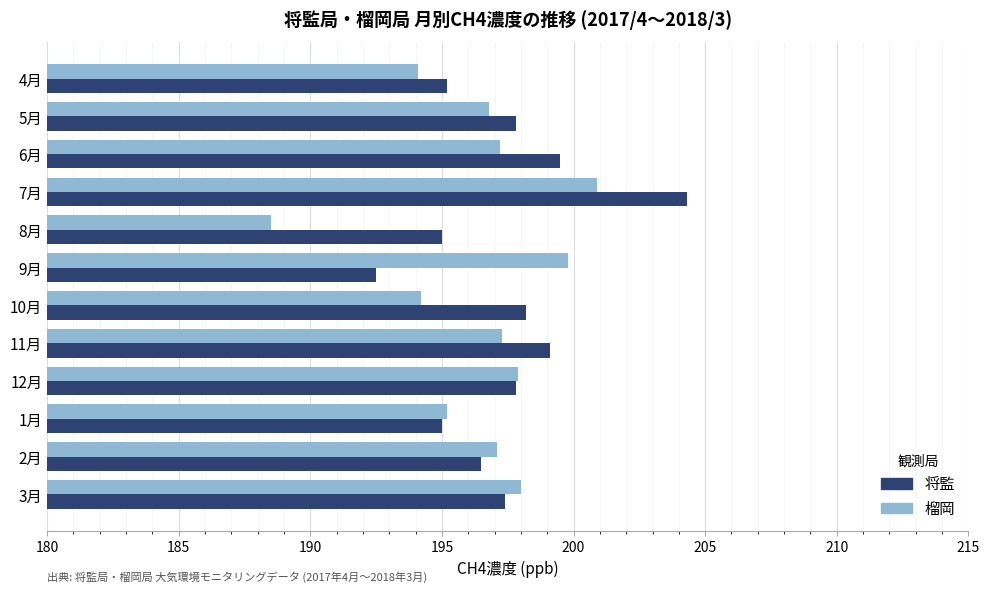

What is the difference between the maximum and minimum values in the 将監 series?

11.8